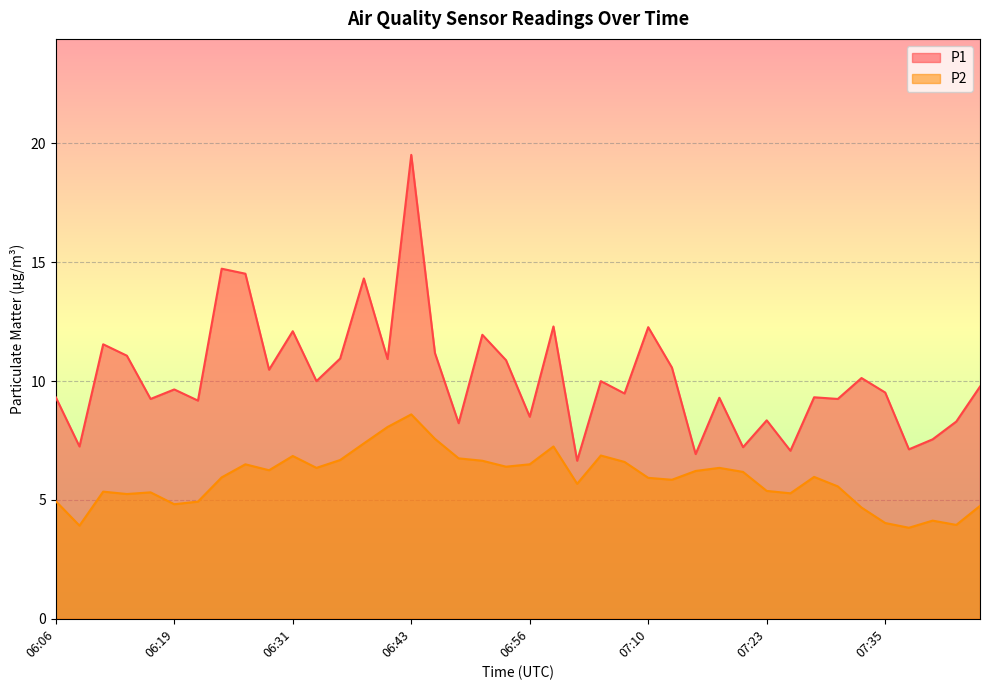

In P1, how many points are lower than both neighbors (excluding endpoints)?

15